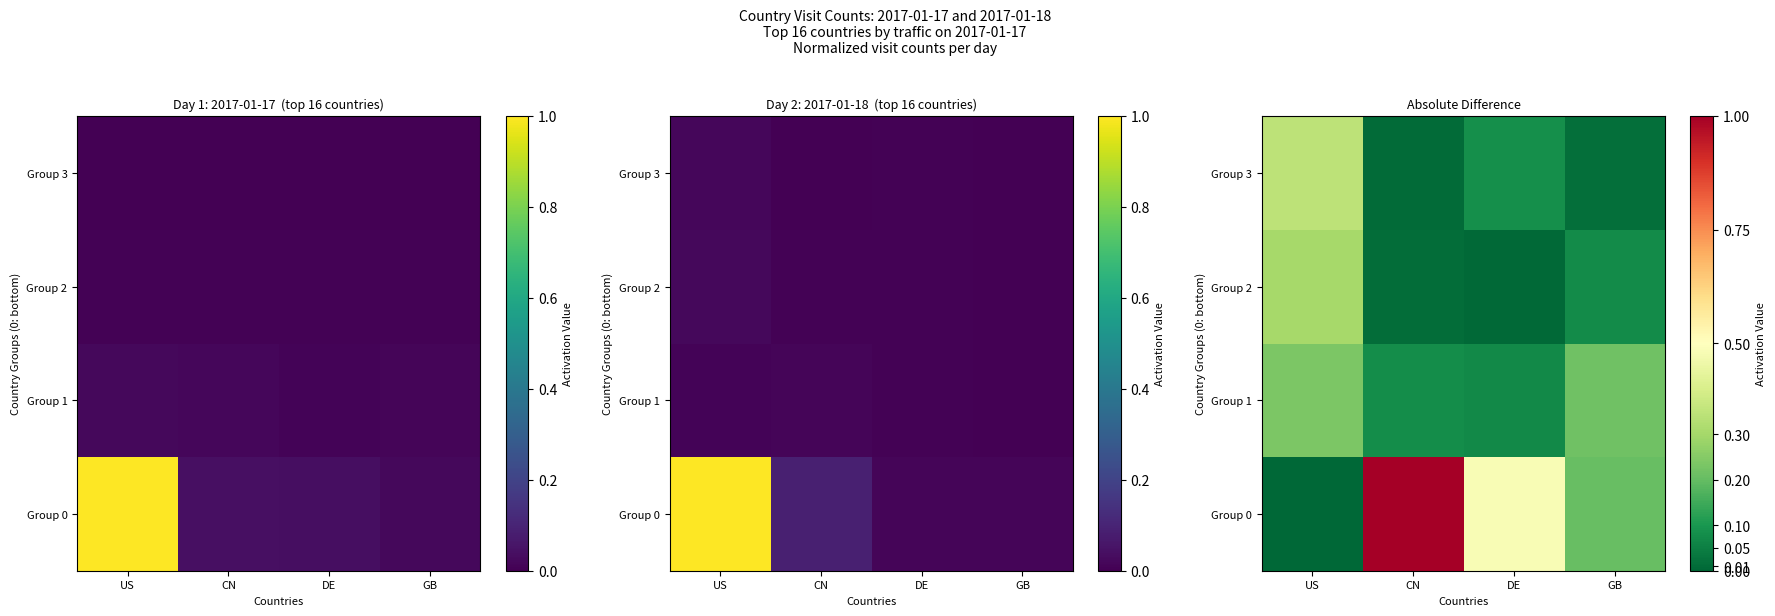

What is the difference between the Group 1 values at US and CN?

0.2